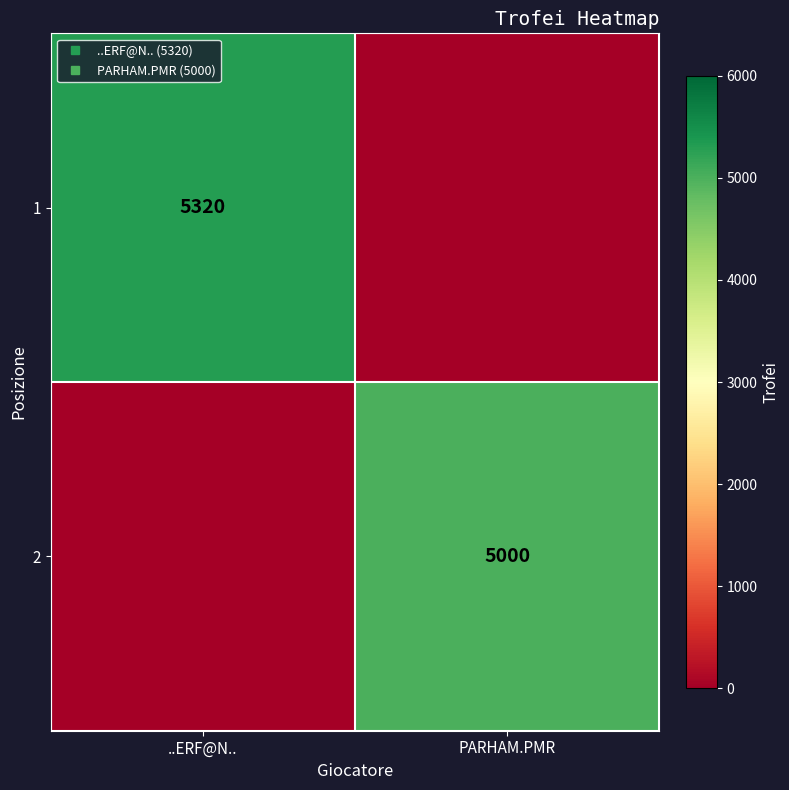

What is the sum of the 2 values at ..ERF@N.. and PARHAM.PMR?

5000